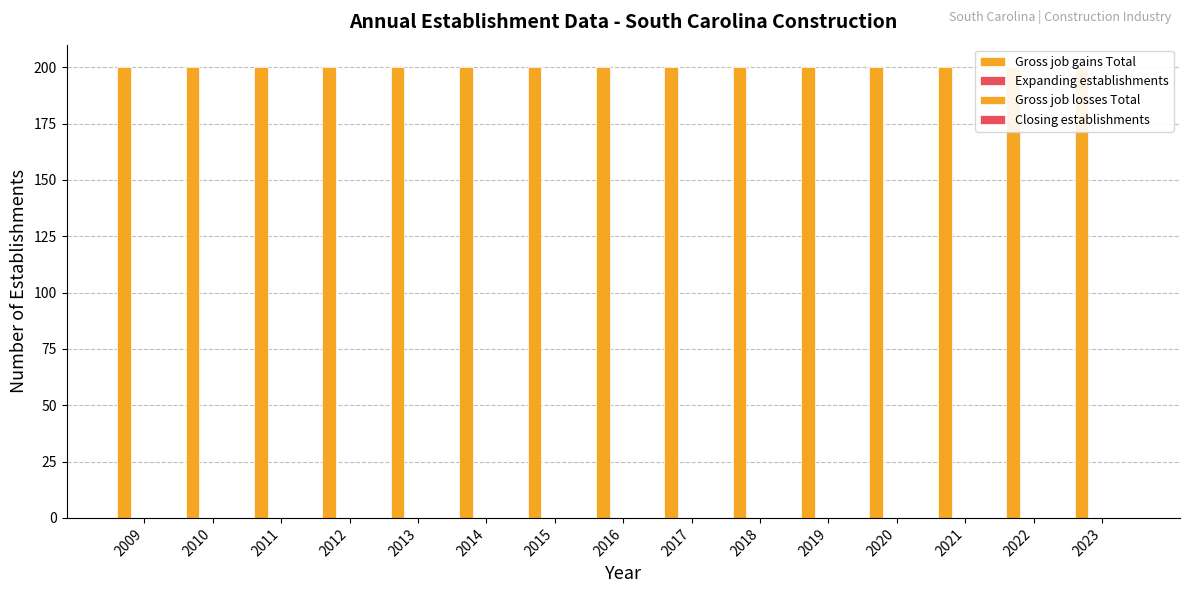

Reading right to left, list all the values displayed in this chart.

Gross job gains Total: 2023=200	2022=200	2021=200	2020=200	2019=200	2018=200	2017=200	2016=200	2015=200	2014=200	2013=200	2012=200	2011=200	2010=200	2009=200
Expanding establishments: 2023=0	2022=0	2021=0	2020=0	2019=0	2018=0	2017=0	2016=0	2015=0	2014=0	2013=0	2012=0	2011=0	2010=0	2009=0
Gross job losses Total: 2023=0	2022=0	2021=0	2020=0	2019=0	2018=0	2017=0	2016=0	2015=0	2014=0	2013=0	2012=0	2011=0	2010=0	2009=0
Closing establishments: 2023=0	2022=0	2021=0	2020=0	2019=0	2018=0	2017=0	2016=0	2015=0	2014=0	2013=0	2012=0	2011=0	2010=0	2009=0